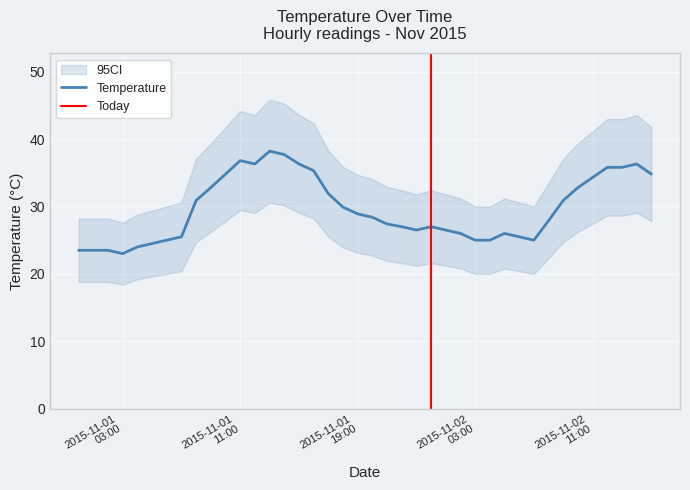

How many distinct data groups are displayed?

1